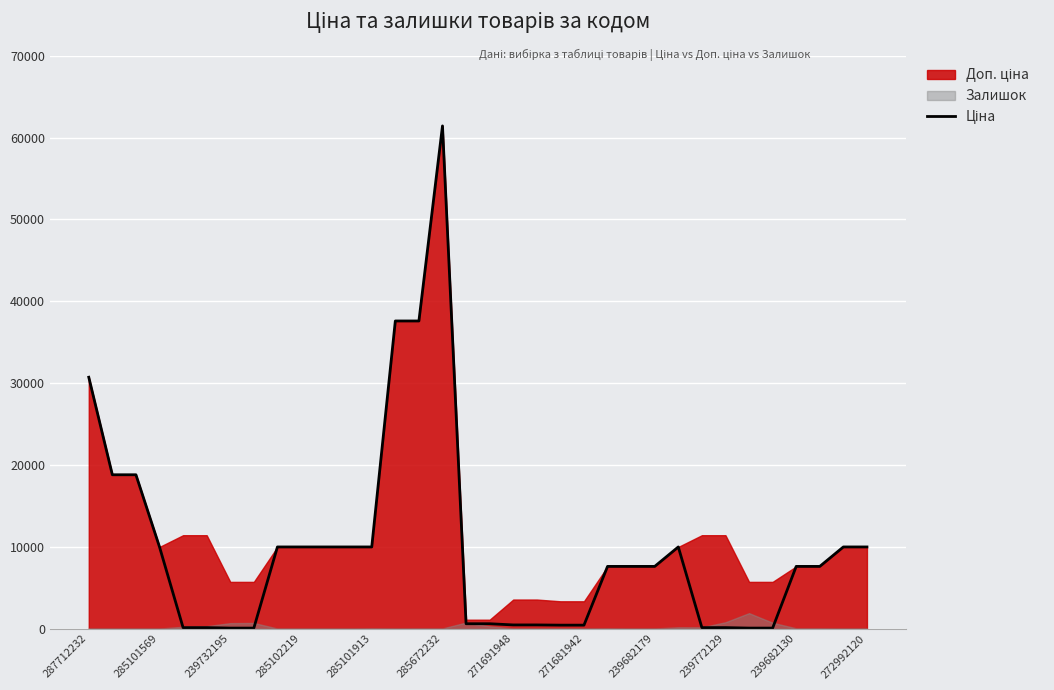

Where is the first local maximum?

285672232